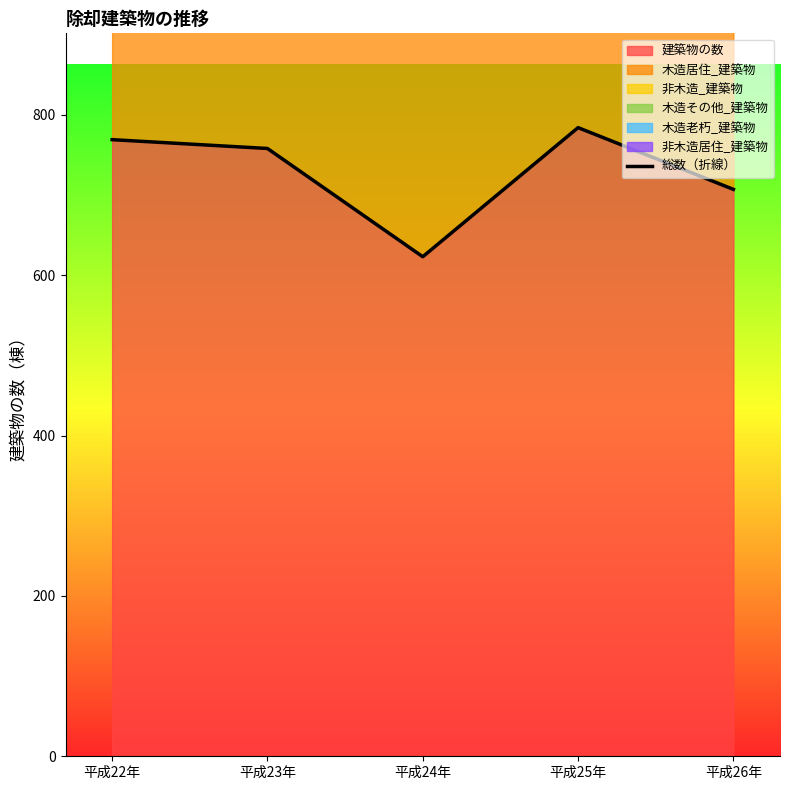

At which category does the chart reach its minimum across all series?

平成24年